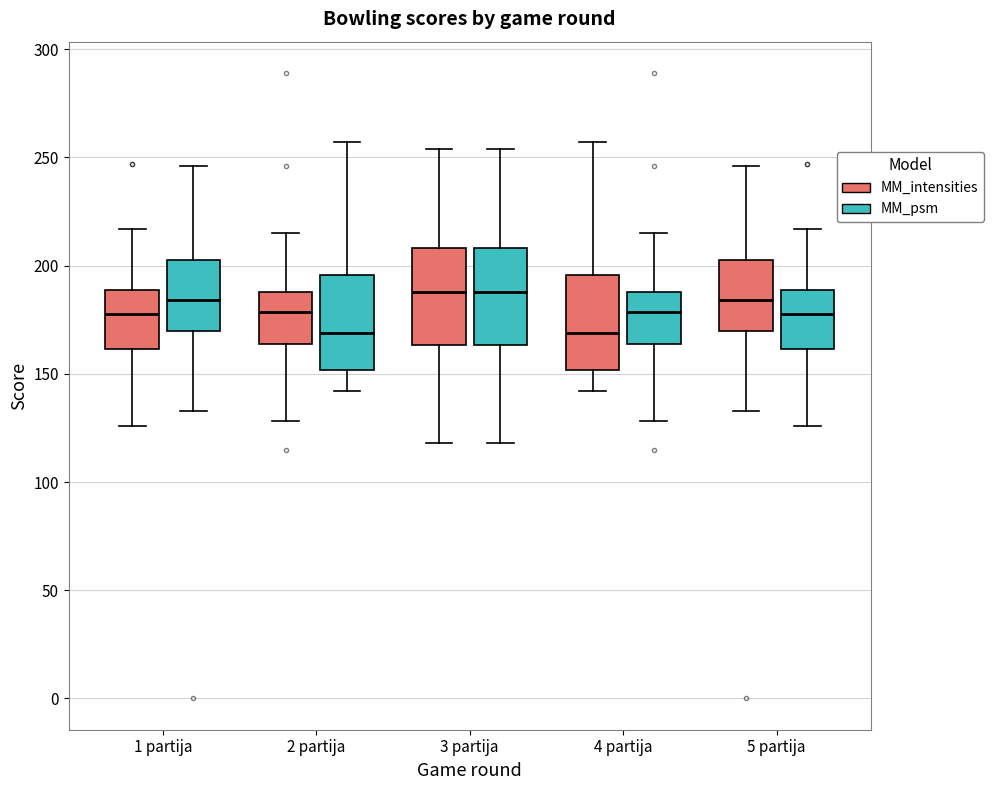

Where is the lower edge of the box for 5 partija (MM_intensities) on the y-axis? The values are not printed on the chart, so give them approximately, as read against the axis.

170